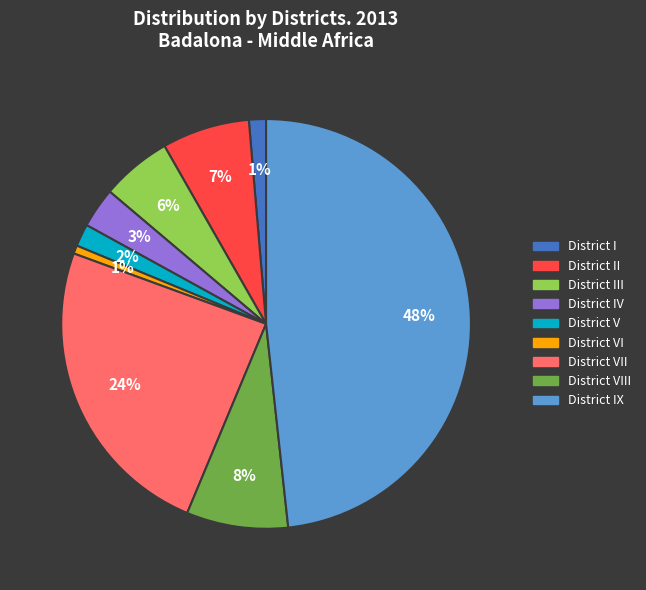

Does any single category account for the majority?

No